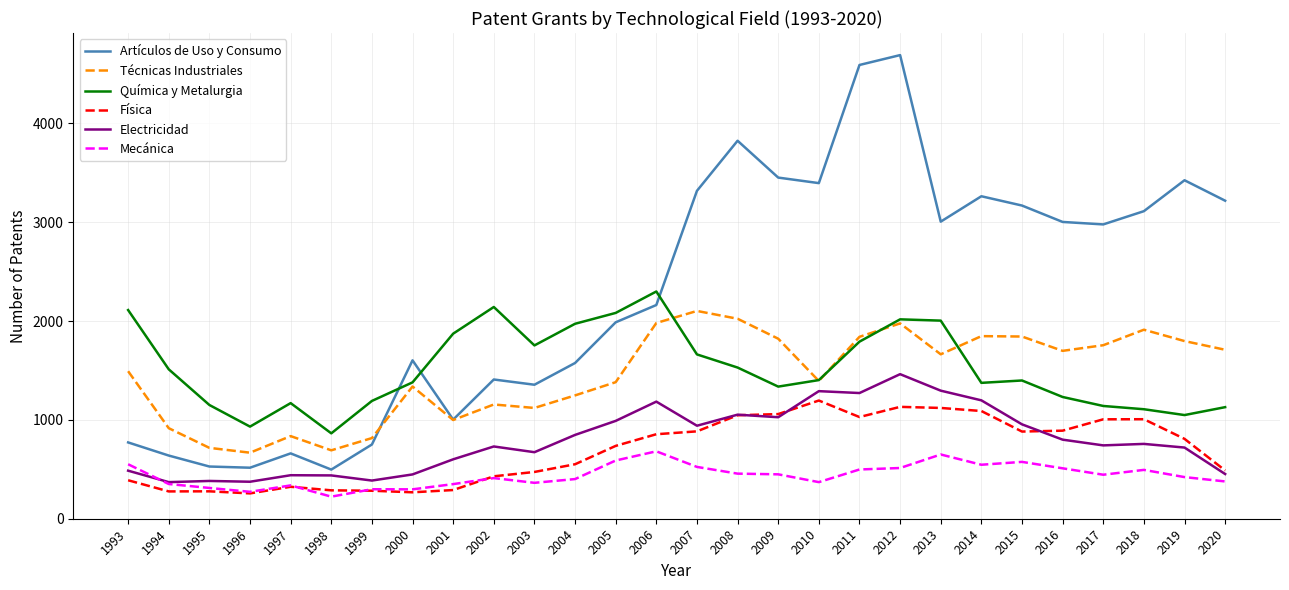

List the series in order of their peak value, highest first.

Artículos de Uso y Consumo, Química y Metalurgia, Técnicas Industriales, Electricidad, Física, Mecánica